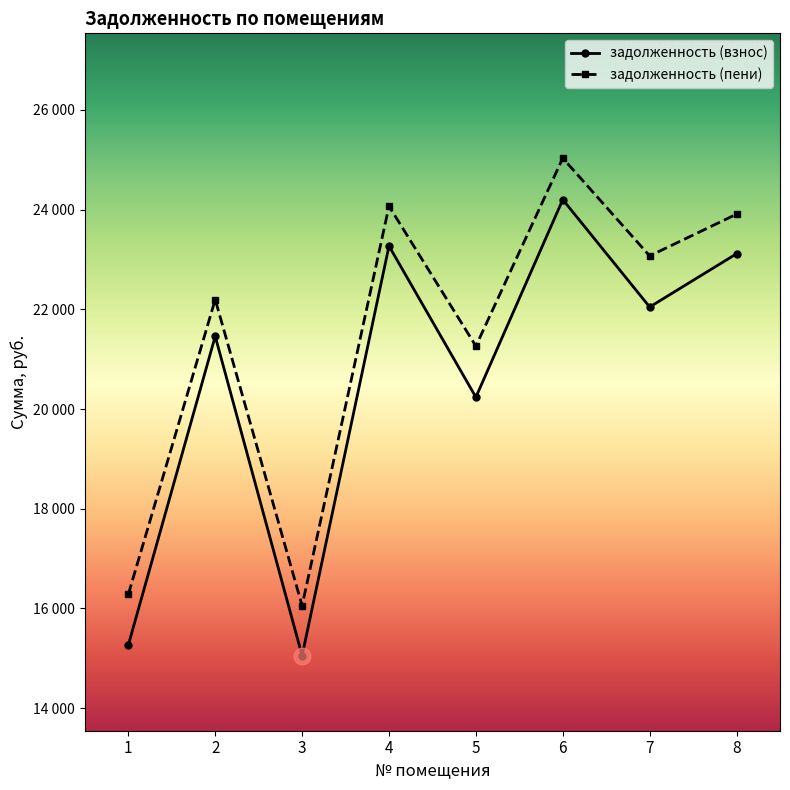

Which series has the largest total across all categories?

задолженность (пени)